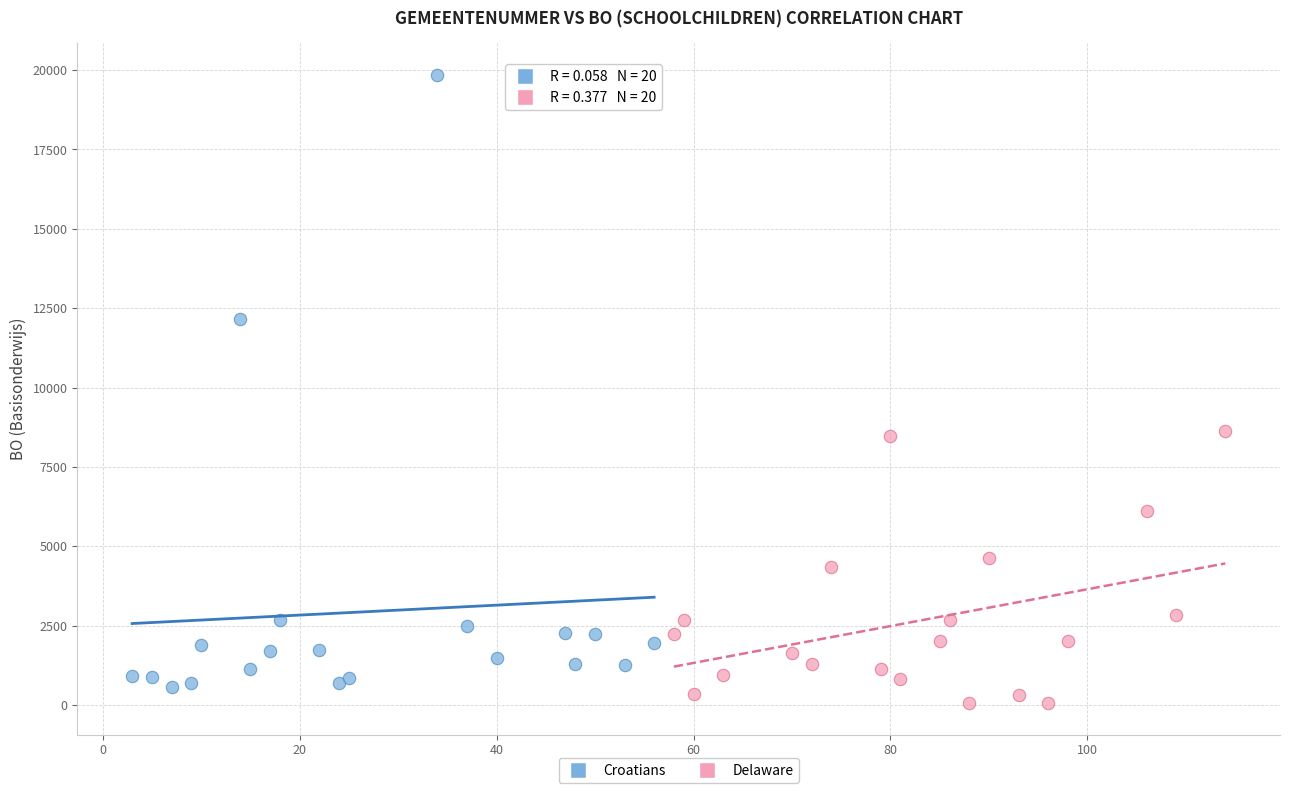

Which series has the largest Y range (max minus min)?

Croatians